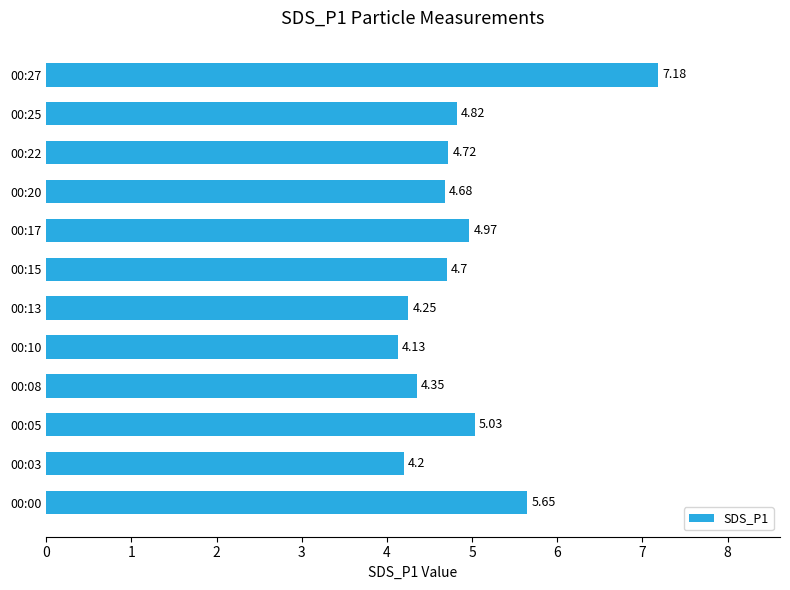

What is the ratio of the value at 00:05 to the value at 00:27?

0.7